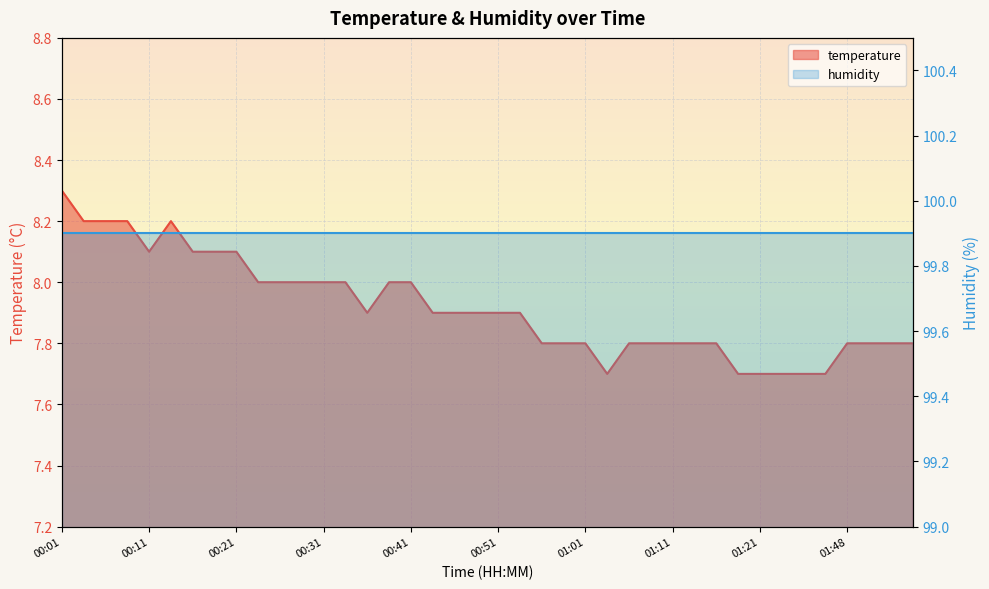

Rank the categories by value from highest to lowest.

00:01, 00:04, 00:06, 00:09, 00:13, 00:11, 00:16, 00:18, 00:21, 00:23, 00:26, 00:28, 00:31, 00:33, 00:38, 00:41, 00:36, 00:43, 00:46, 00:48, 00:51, 00:53, 00:56, 00:58, 01:01, 01:06, 01:08, 01:11, 01:13, 01:16, 01:48, 01:50, 01:53, 01:55, 01:03, 01:18, 01:21, 01:27, 01:40, 01:45